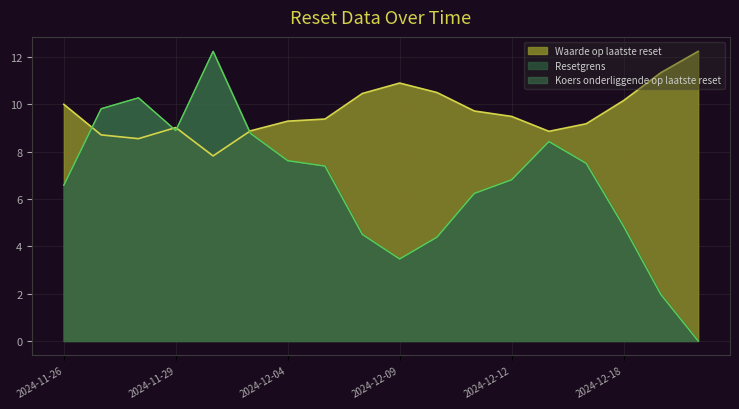

The value of Waarde op laatste reset at 2024-12-04 is 5.2. True or false?

False